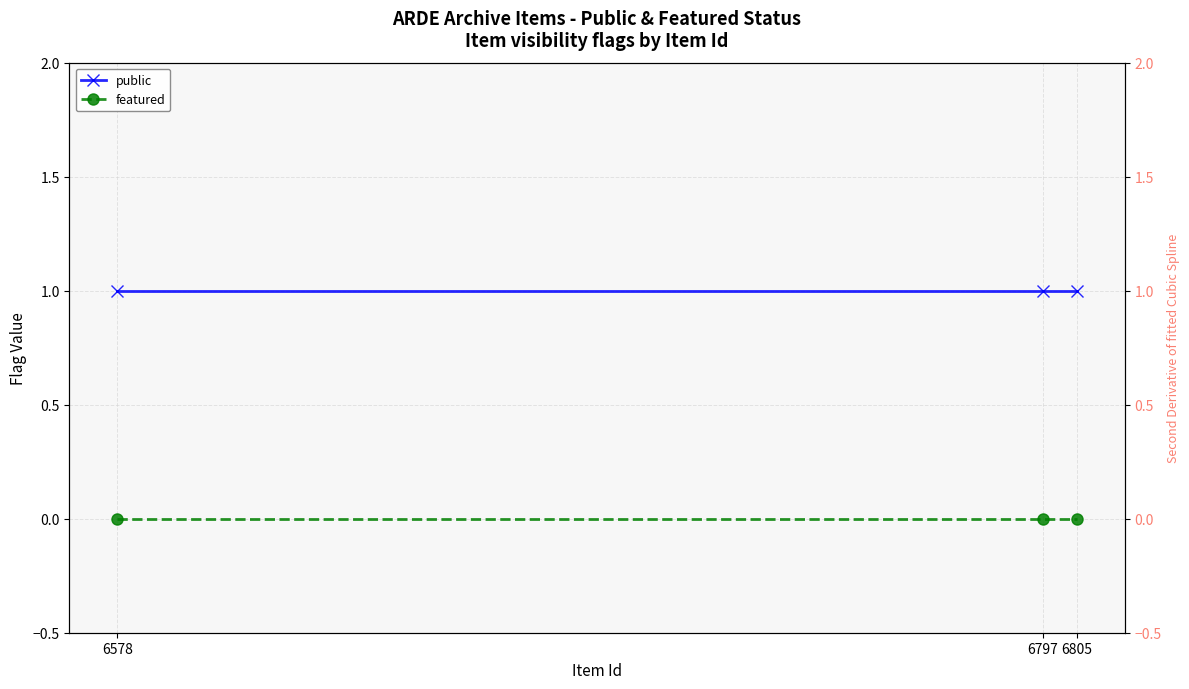

Is this an area chart (filled region under the line)?

No